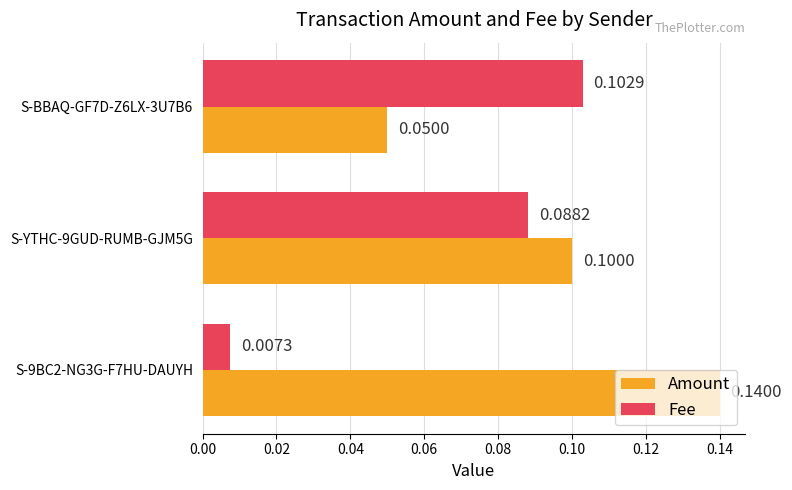

Which series has the largest range (max minus min)?

Fee